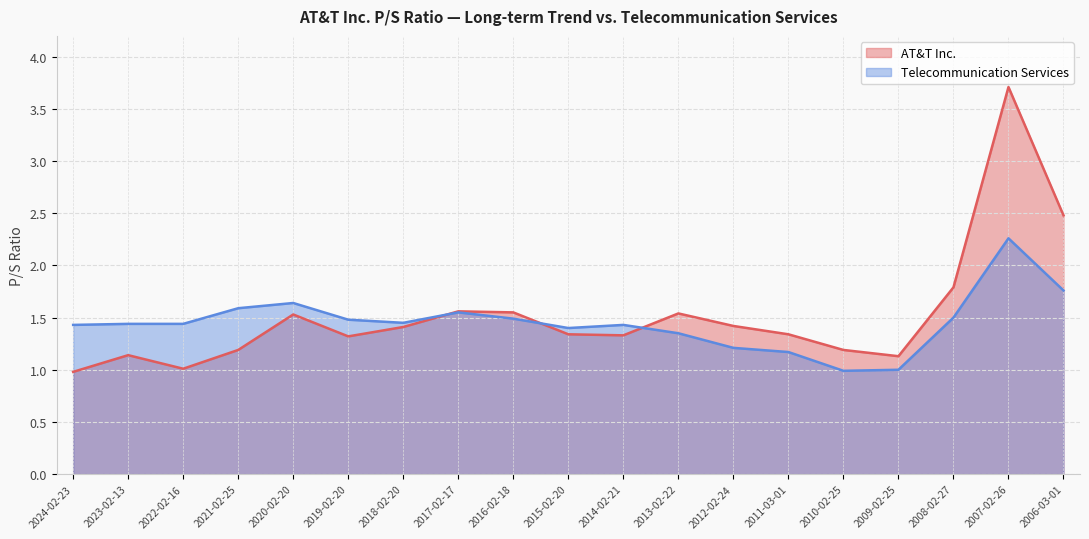

How many data points in AT&T Inc. are less than 1?

1